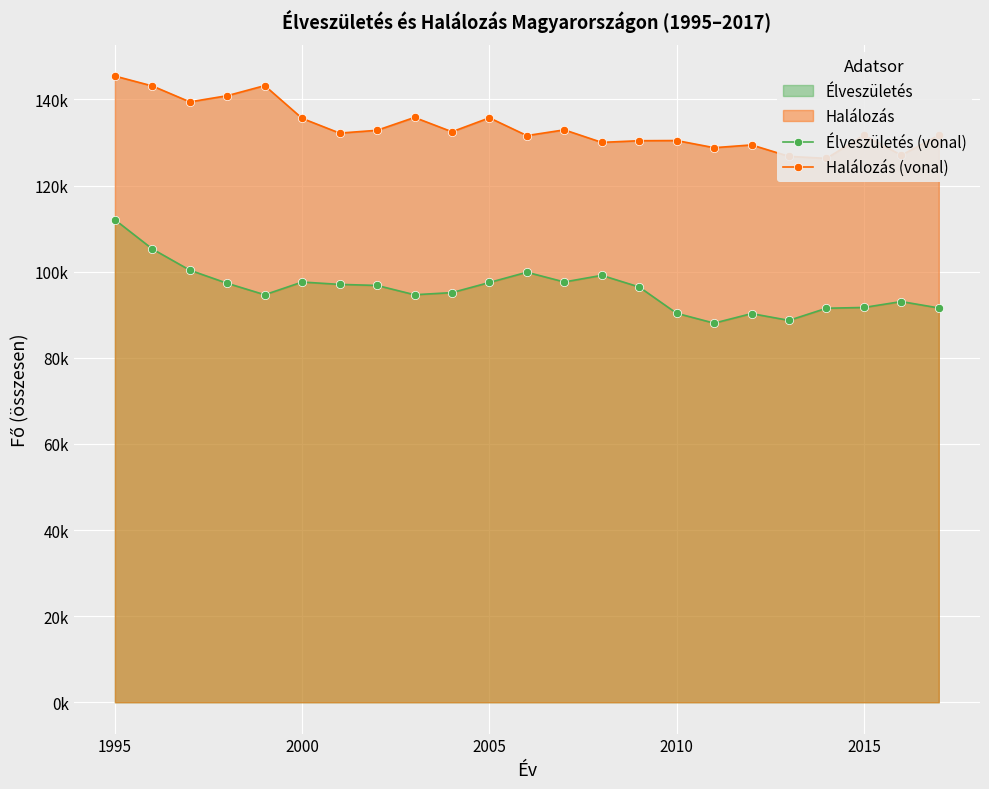

Is it true that Halálozás (vonal) equals 38633 at 11?

False